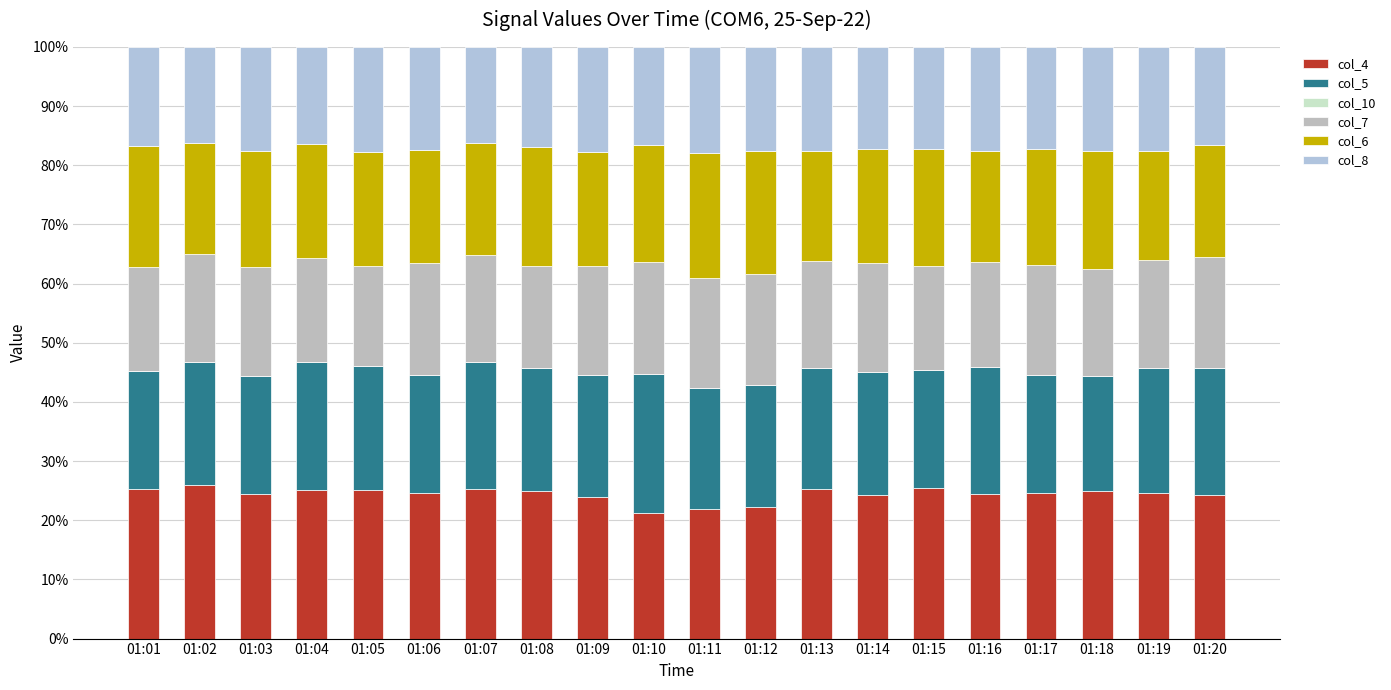

Are the bars horizontal?

No